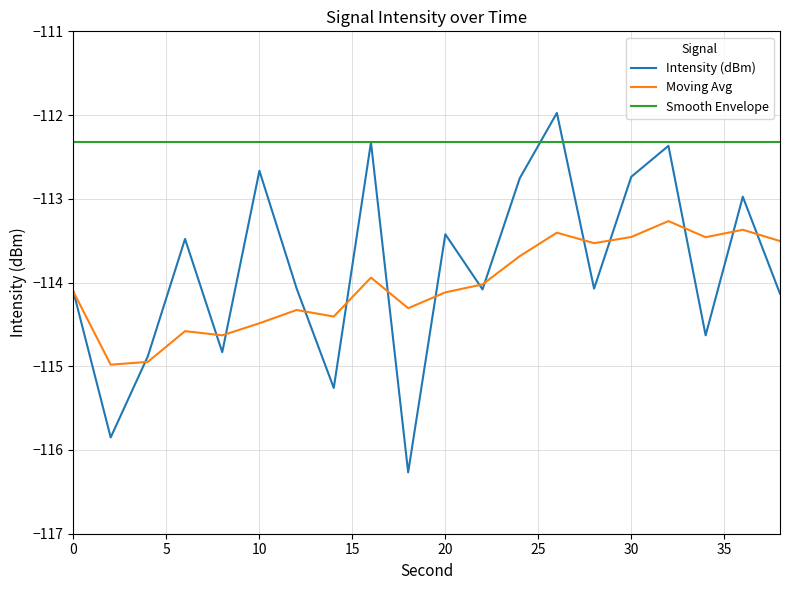

True or false: Smooth Envelope and Moving Avg cross at least once.

False